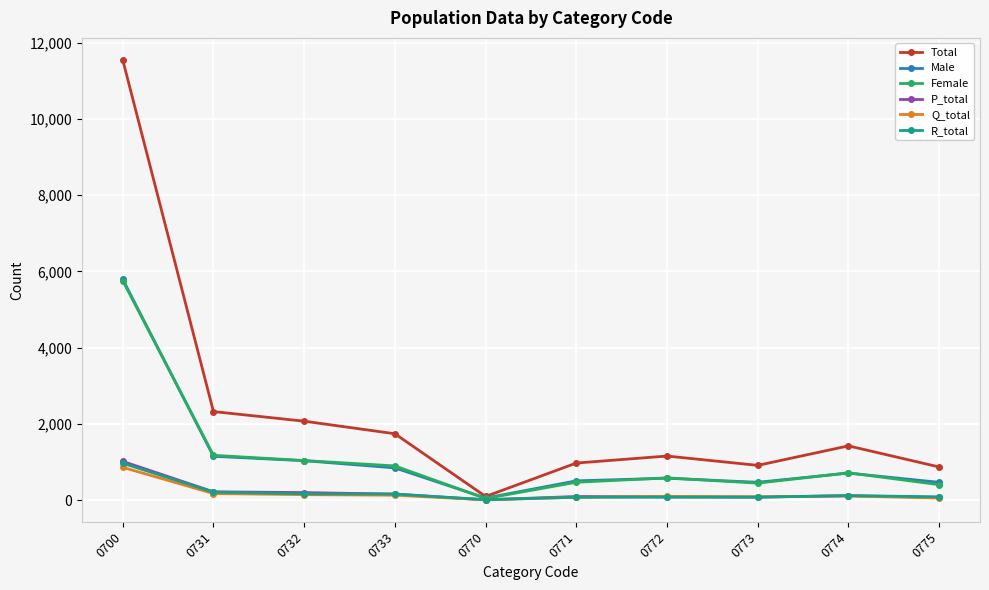

Count the number of categories in the chart.

10